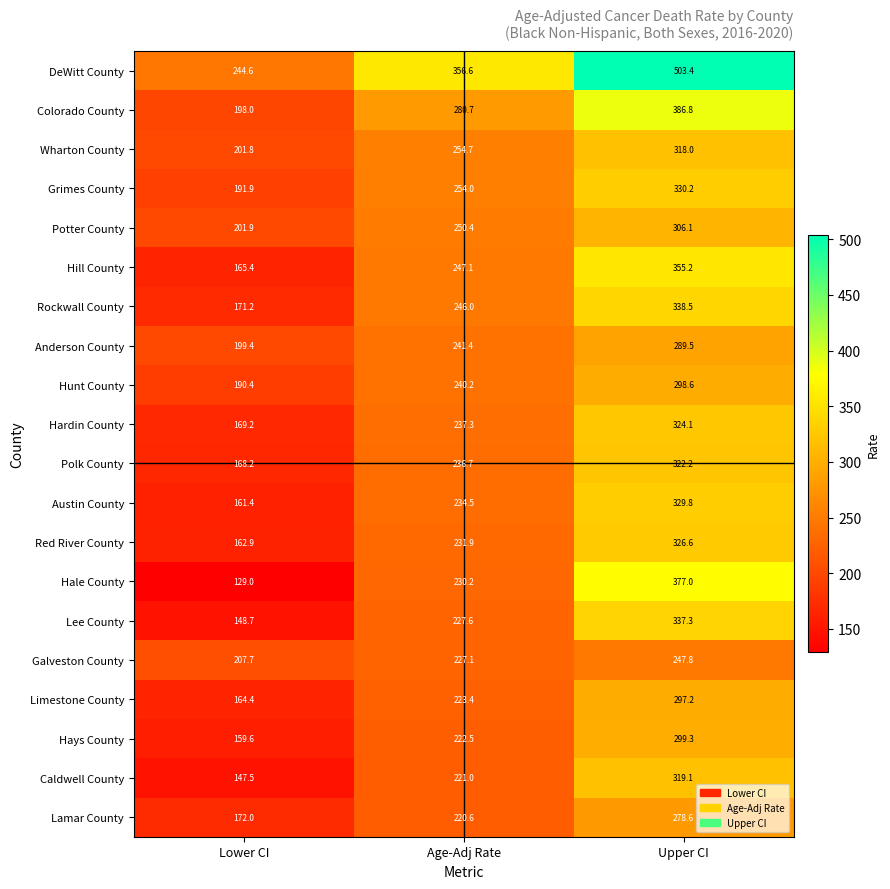

What is the maximum value for Caldwell County?

319.1